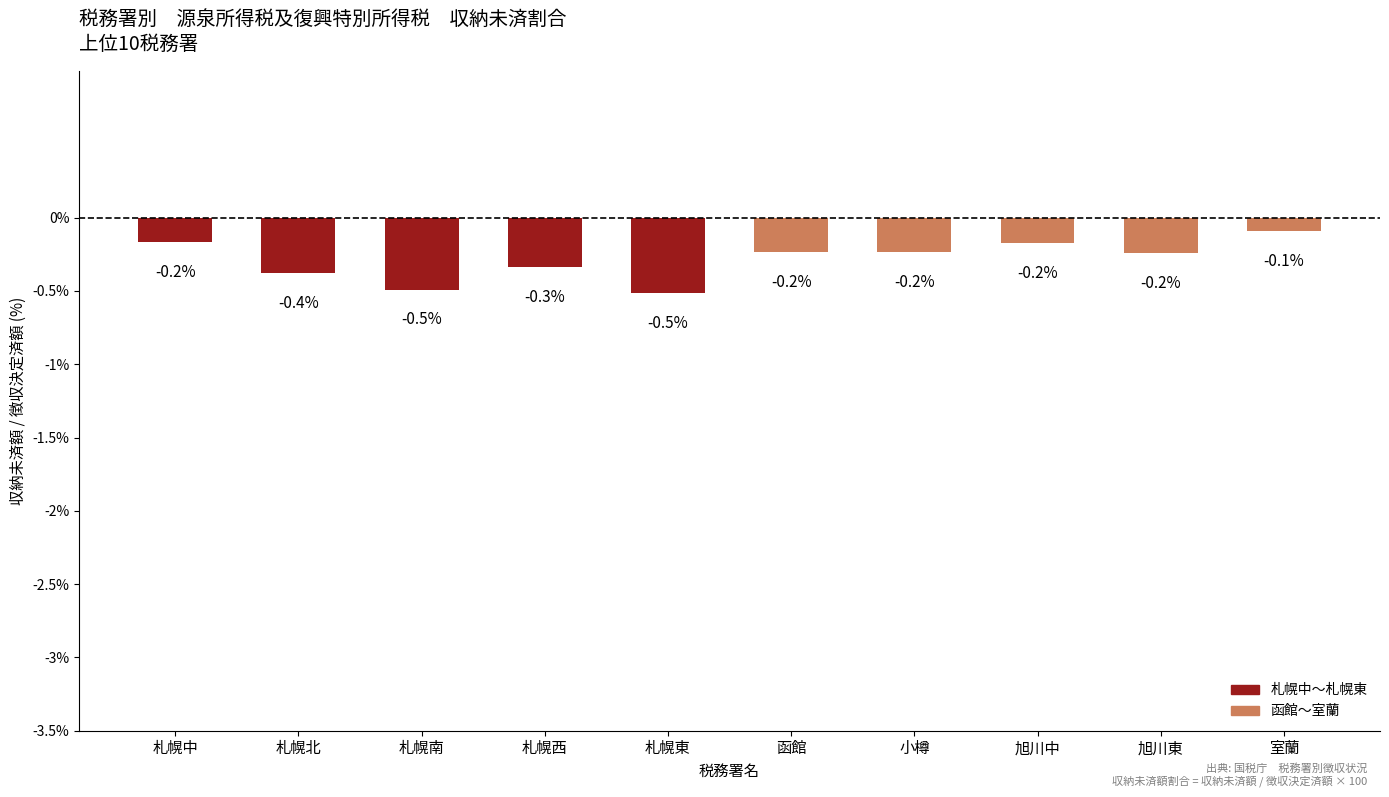

What is the value of the 7th bar from the left?

-0.2